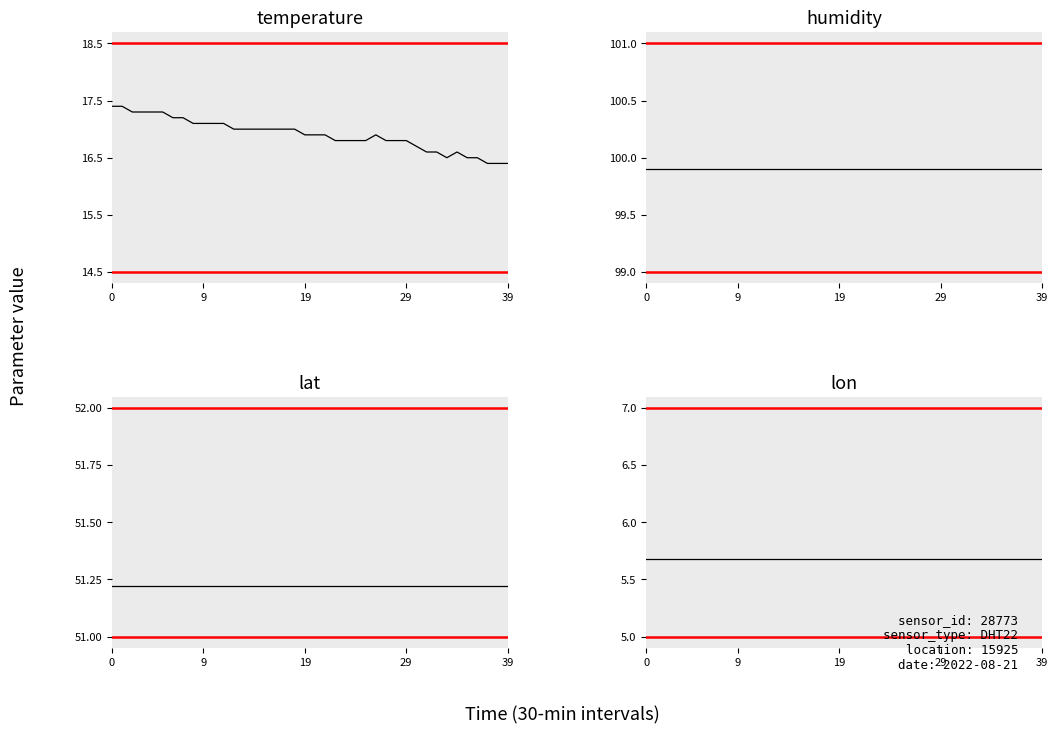

The value of temperature at 21 is 24.1. True or false?

False